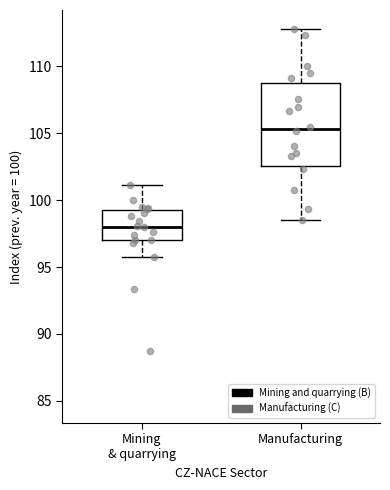

Where is the lower edge of the box for Manufacturing on the y-axis? The values are not printed on the chart, so give them approximately, as read against the axis.

102.5